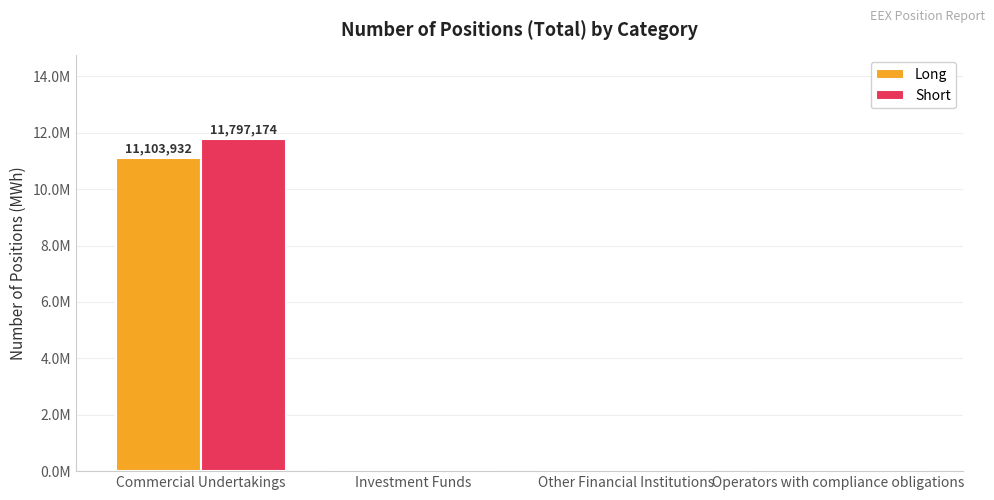

What are all the series names shown in the legend?

Long, Short